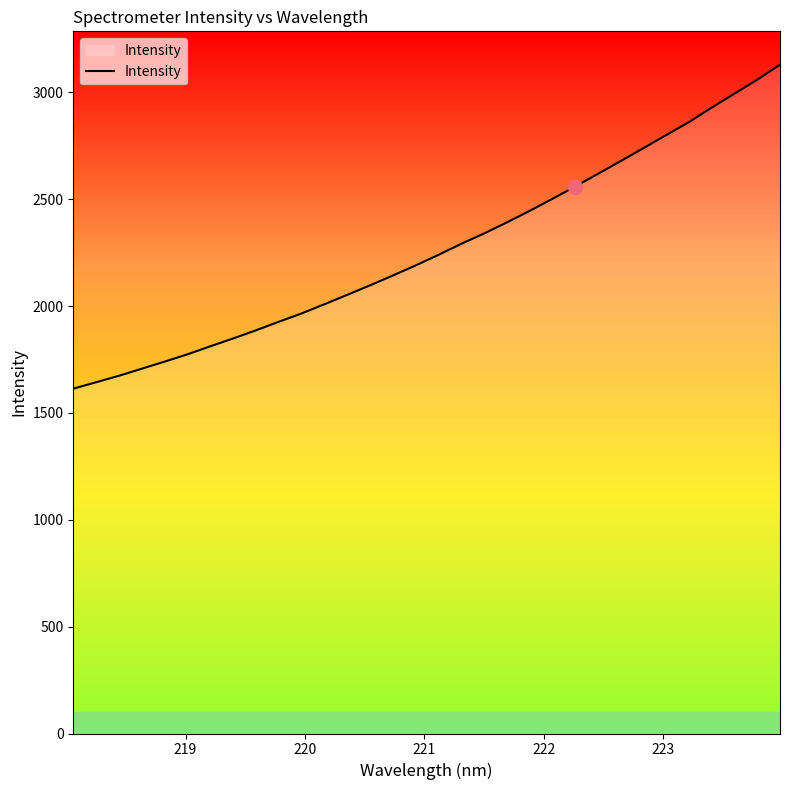

What is the greatest value displayed?

3129.8